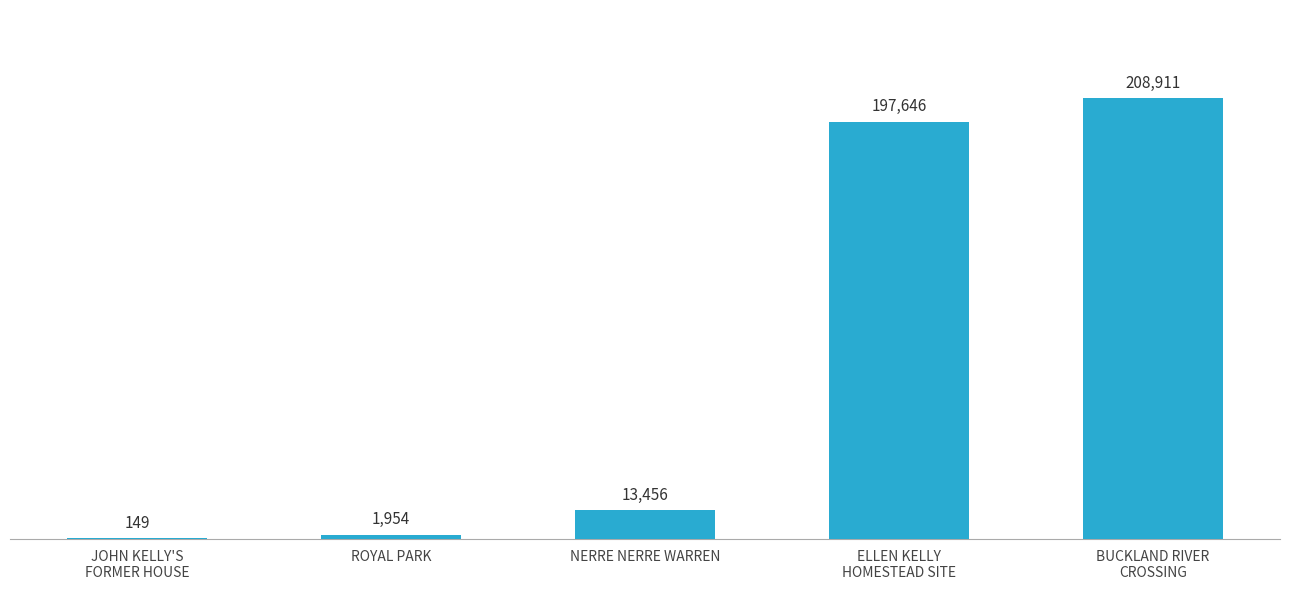

Are the bars horizontal?

No